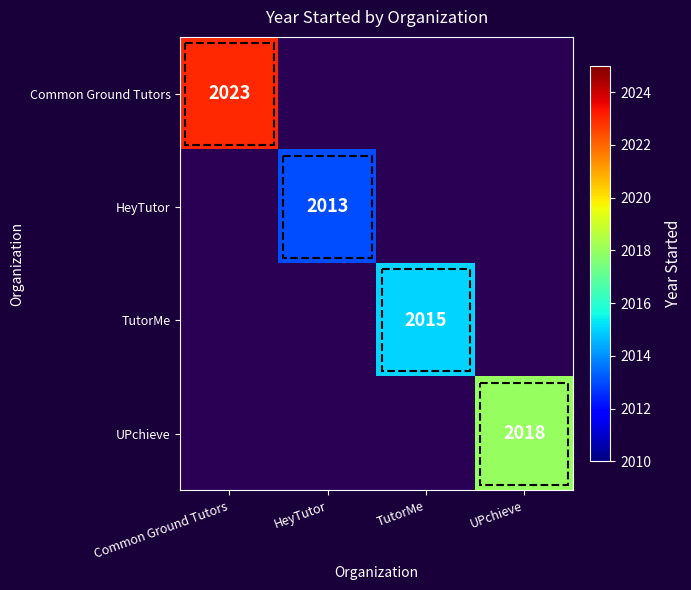

Is it true that Common Ground Tutors equals 2023 at Common Ground Tutors?

True